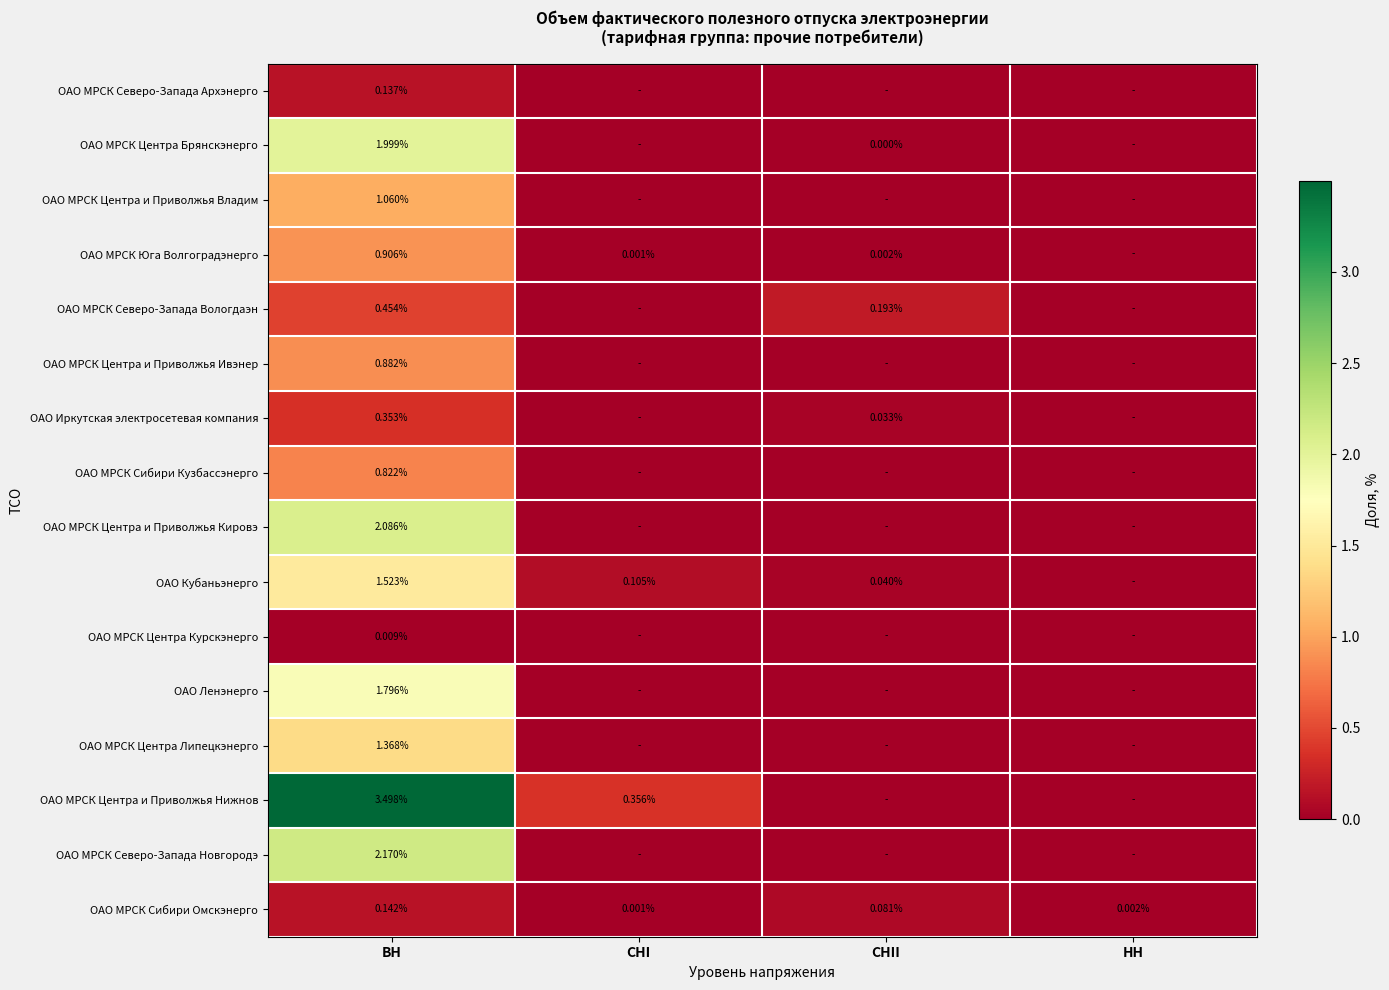

Is it true that ОАО МРСК Северо-Запада Новгородэ equals 2.2 at ВН?

True